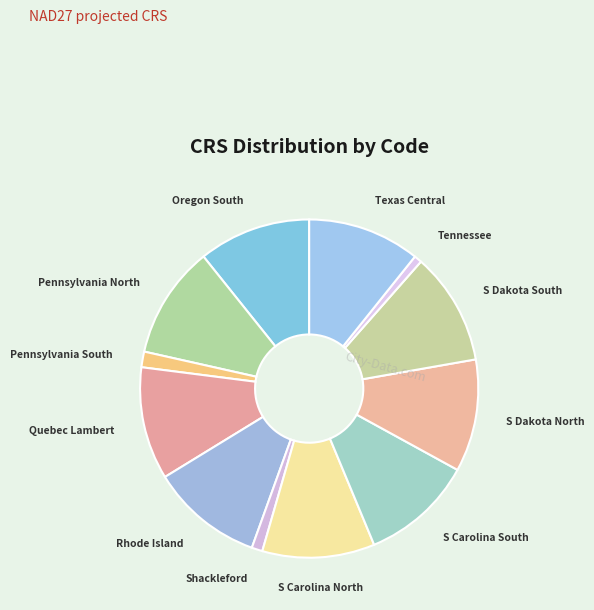

How many segments does this pie chart have?

12